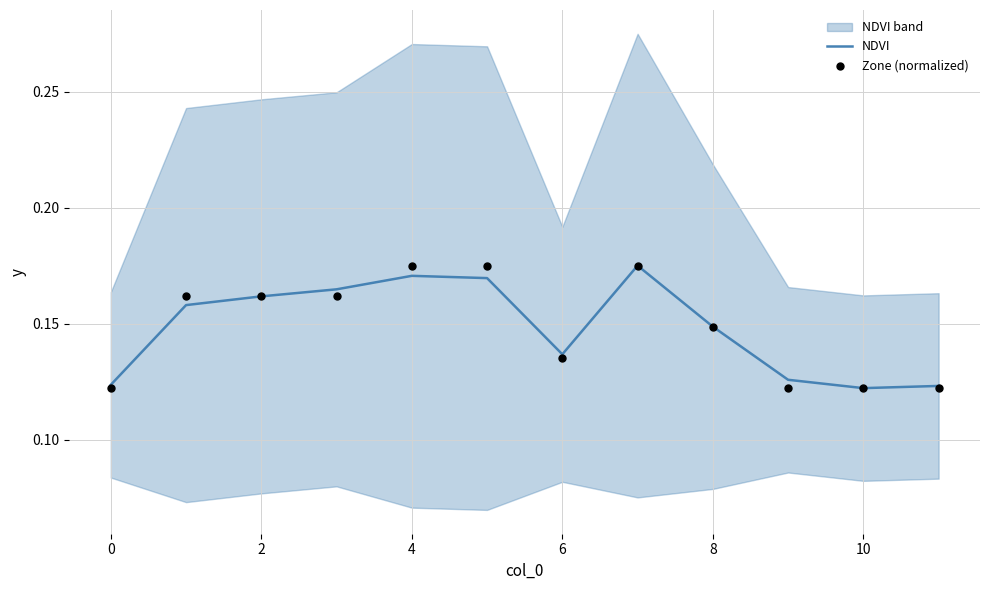

Which series has the largest total across all categories?

Zone (normalized)